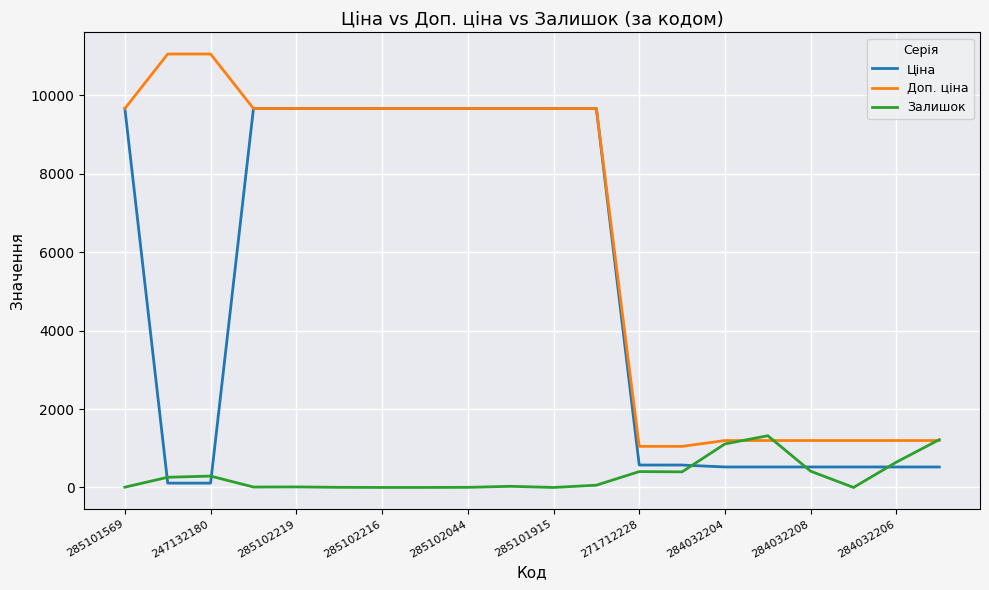

True or false: Залишок and Ціна intersect in this chart.

True